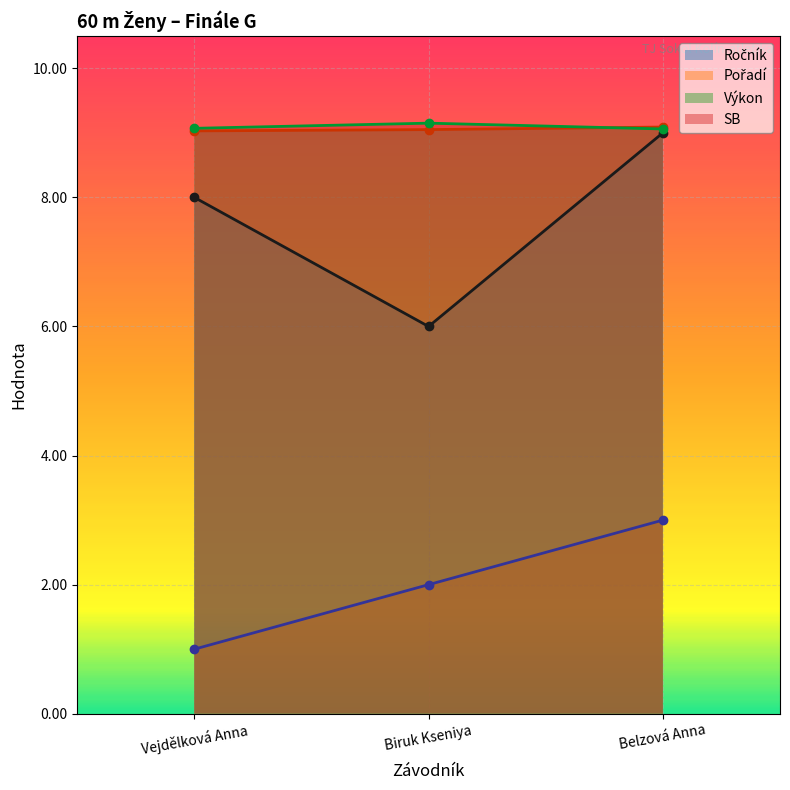

At which category is the sum across all series the highest?

Belzová Anna